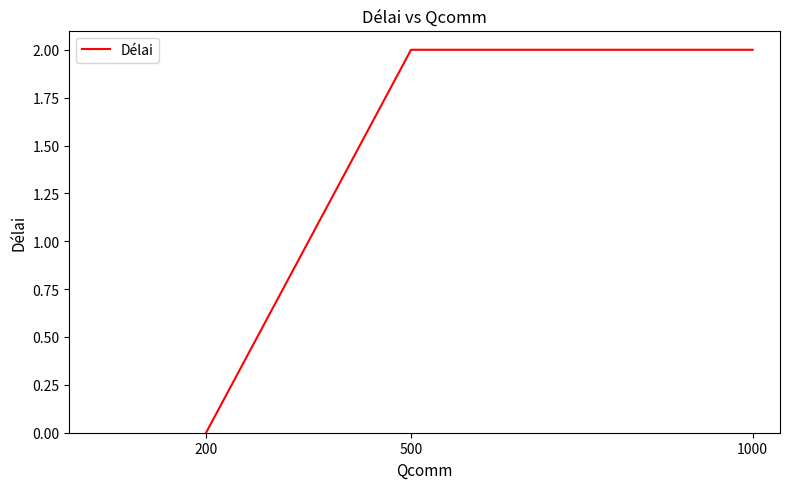

What is the change in value from 200 to 1000?

+2